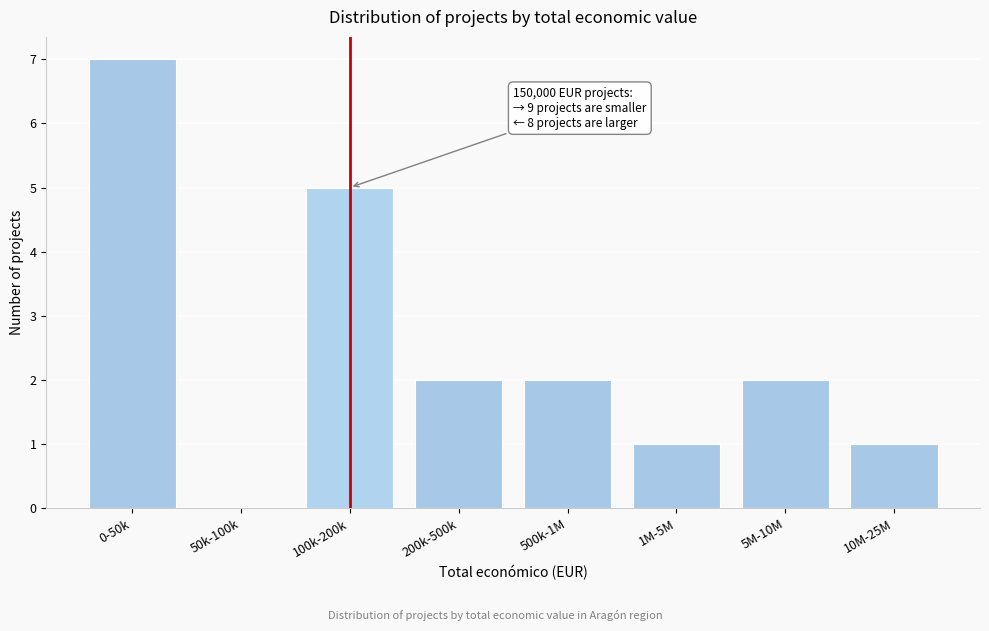

Reading left to right, transcribe all the data shown in this chart.

0-50k=7	50k-100k=0	100k-200k=5	200k-500k=2	500k-1M=2	1M-5M=1	5M-10M=2	10M-25M=1